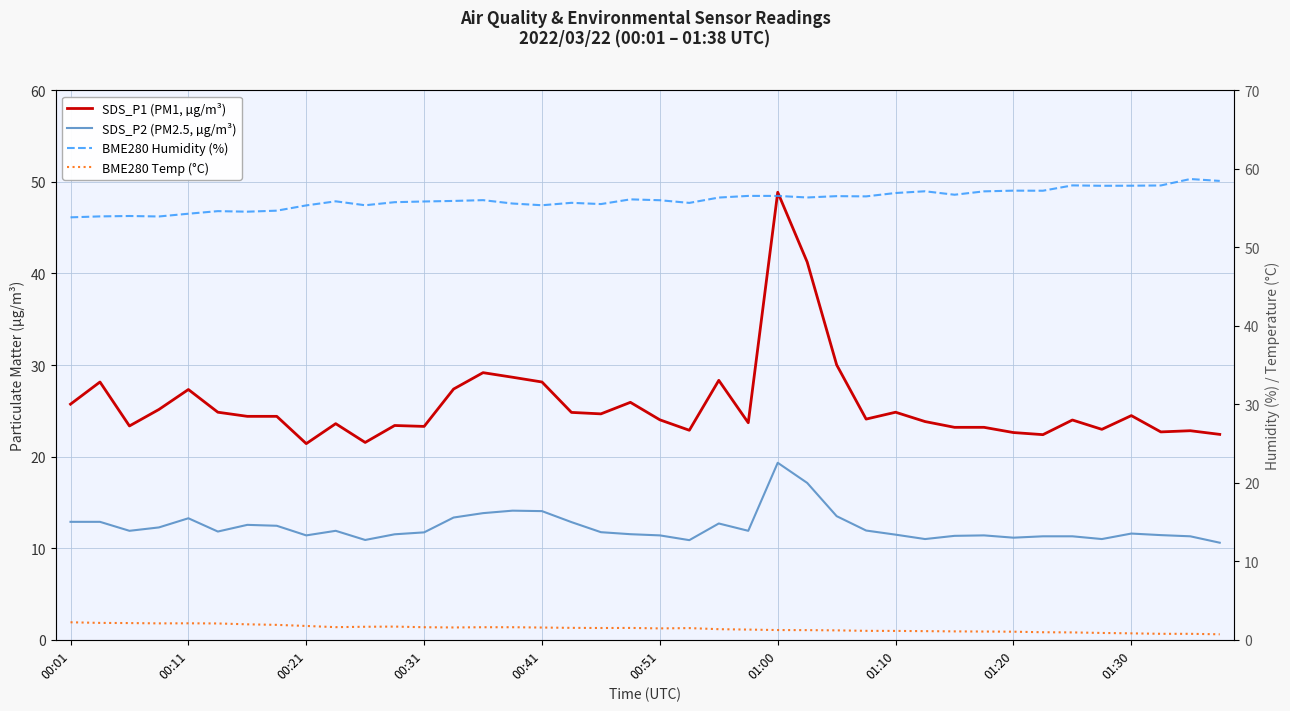

What is the average value of the BME280 Humidity (%) series?

56.1